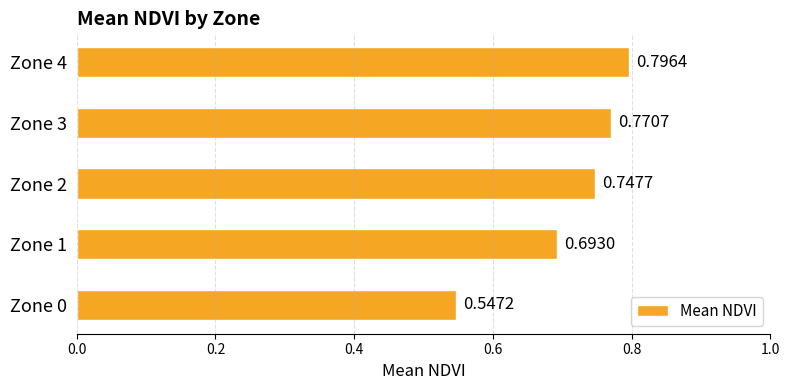

What is the sum of the values at Zone 2 and Zone 0?

1.3